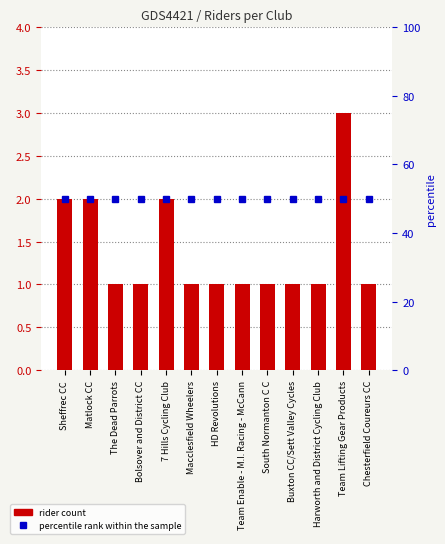

At which label is Number of Riders closest to 2?

Sheffrec CC